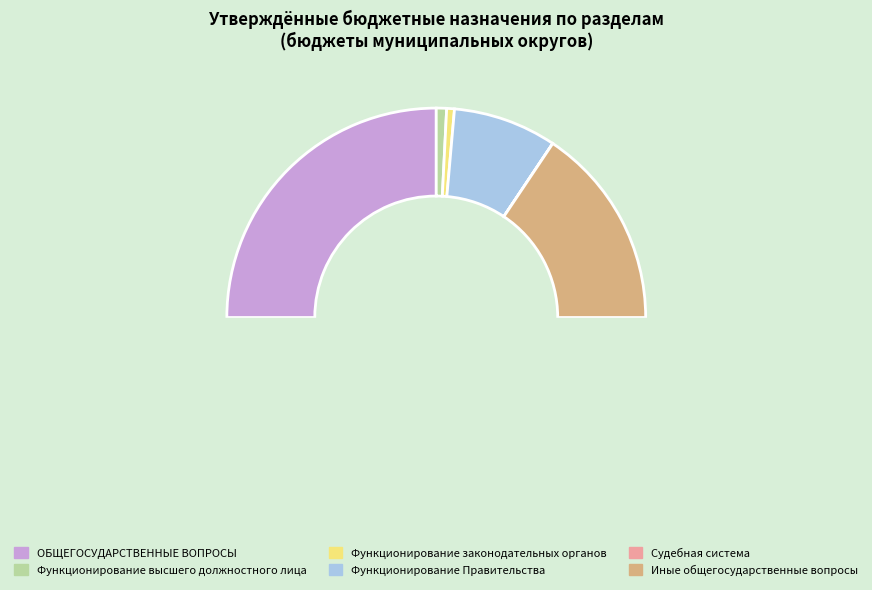

To the nearest percent, what percentage of the pie is Функционирование Правительства?

16%